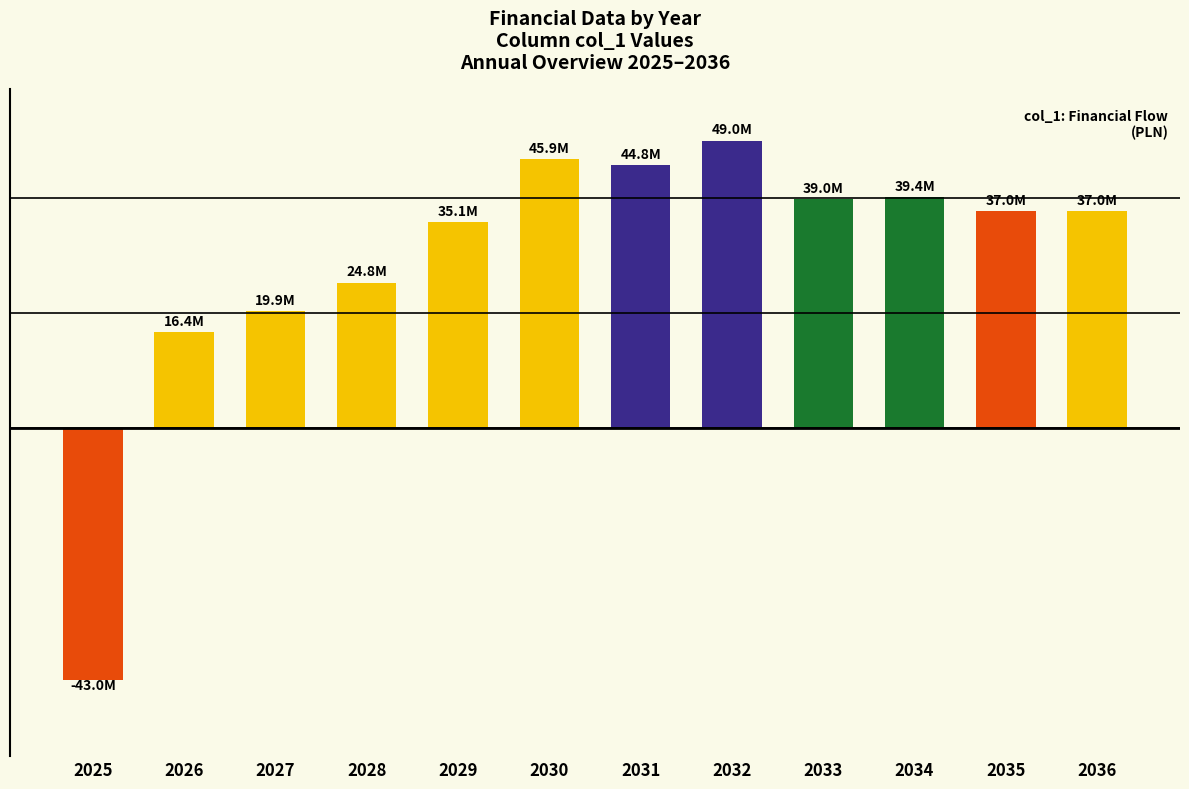

What is the difference between the maximum and minimum values?

92008100